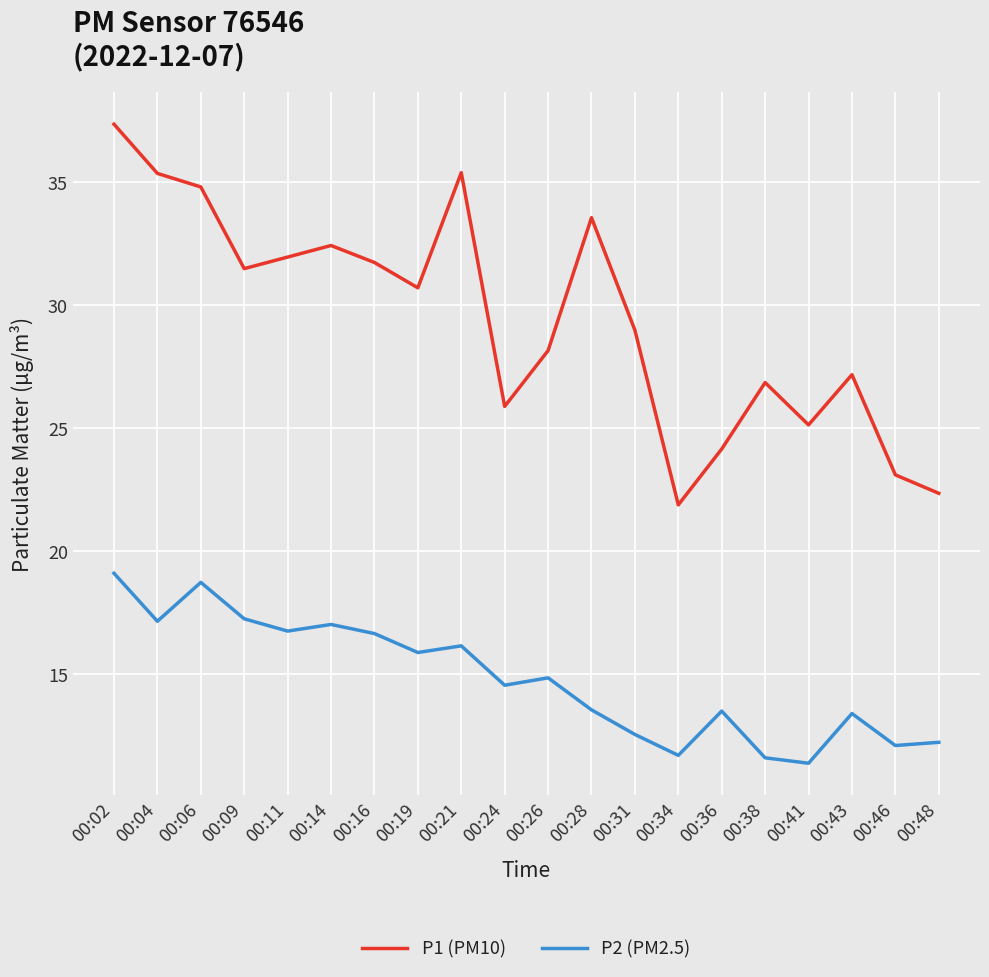

What is the lowest value of the P1 (PM10) series?

21.9